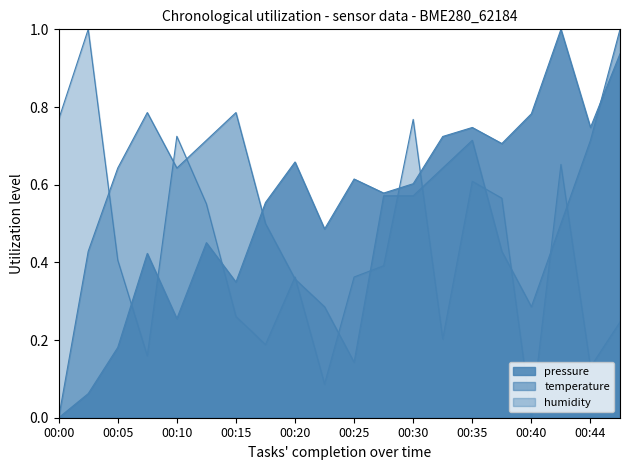

What value does the temperature series have at 00:13?

0.7